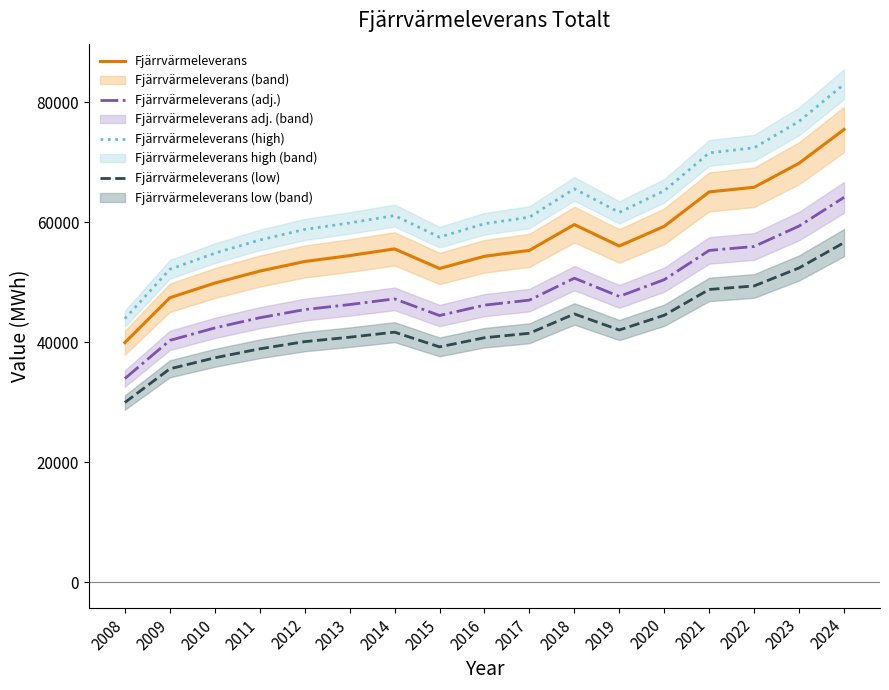

What are all the series names shown in the legend?

Fjärrvärmeleverans, Fjärrvärmeleverans (adj.), Fjärrvärmeleverans (high), Fjärrvärmeleverans (low)